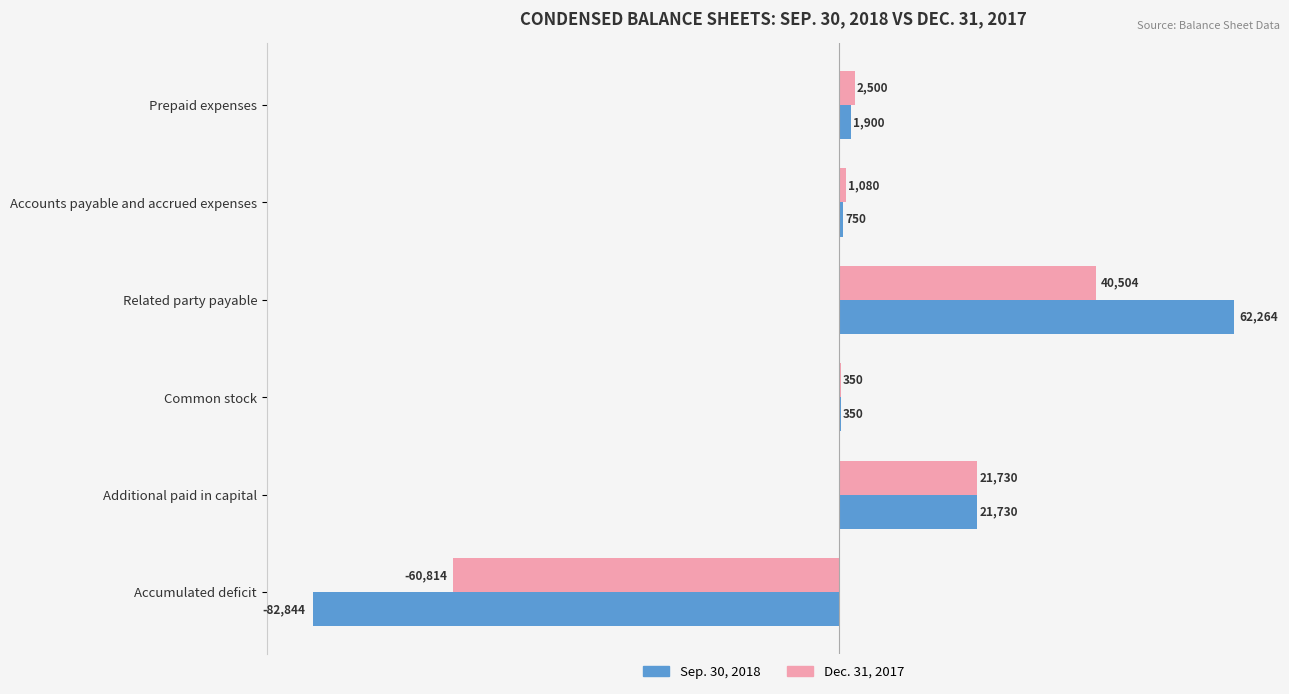

The Dec. 31, 2017 series shows 350 at Common stock. True or false?

True